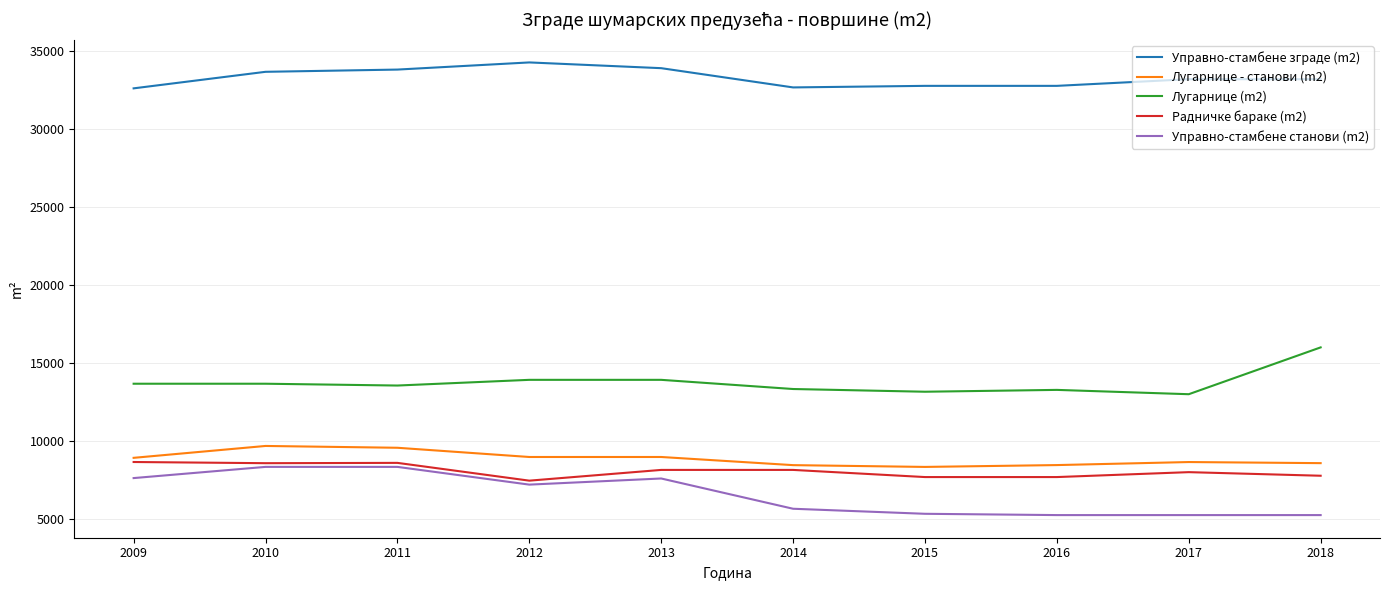

The value of Лугарнице (m2) at 2015 is 13175. True or false?

True